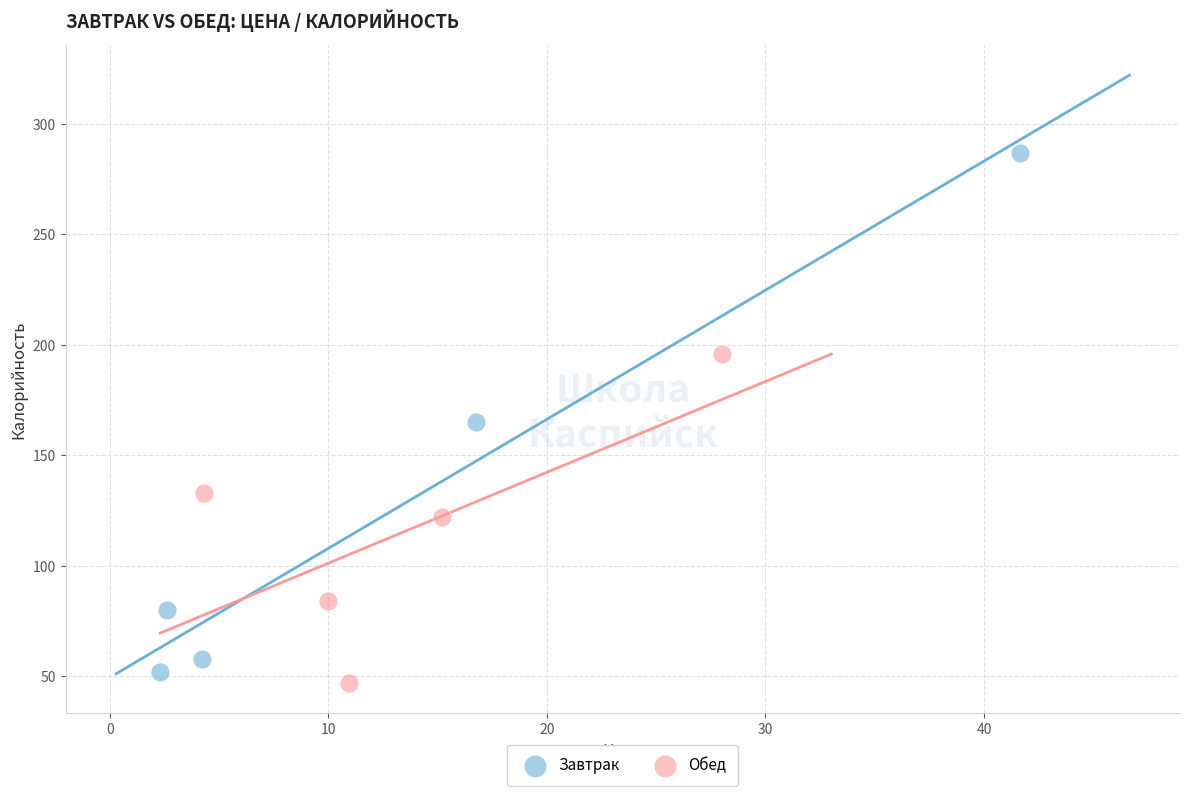

Which series reaches the minimum Y coordinate?

Обед